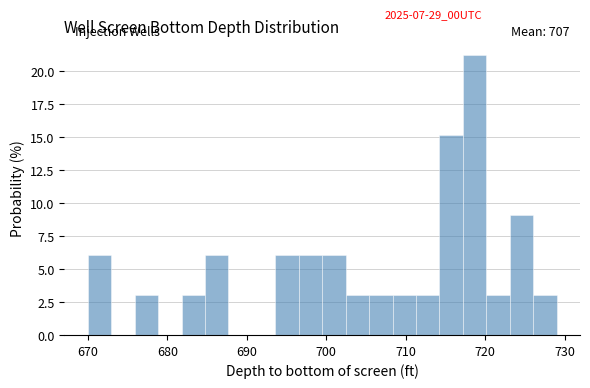

Read against the x-axis, roughly where is the centre of the tallest bar?

719